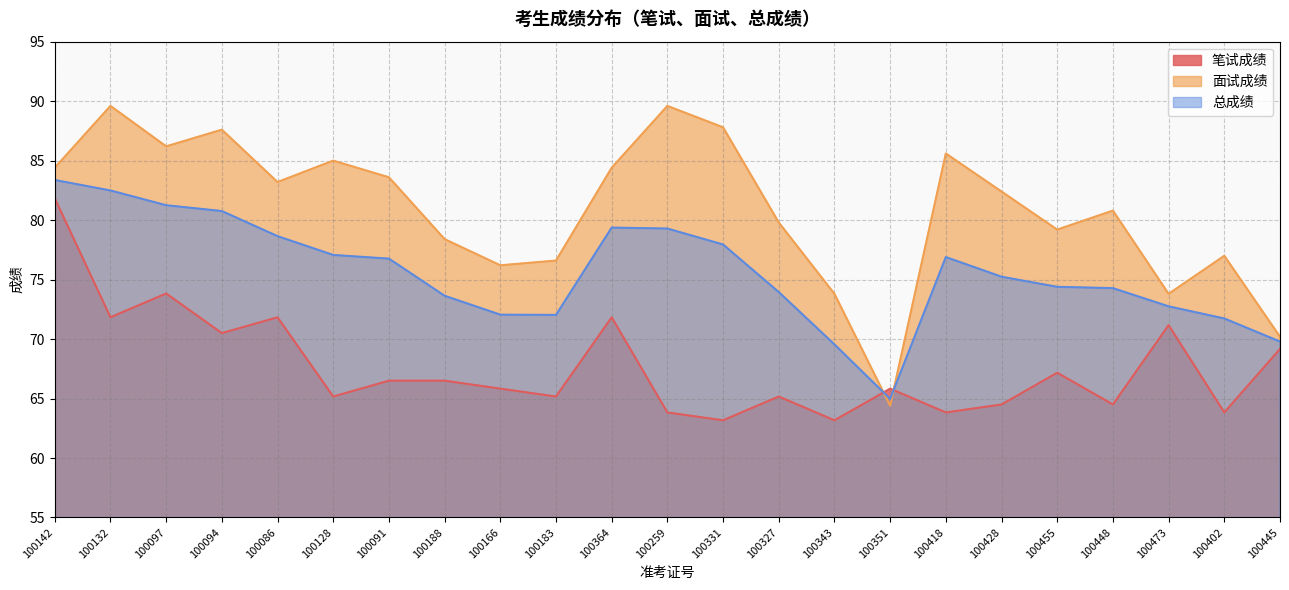

What is the value of the 笔试成绩 point at the 22nd from the left?

63.8